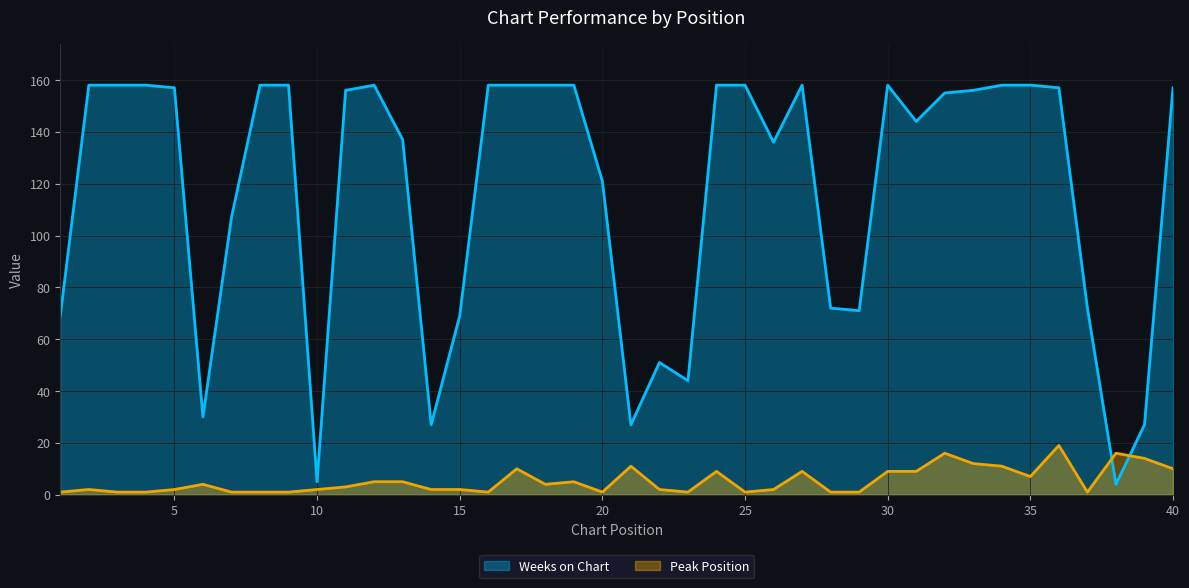

What are all the series names shown in the legend?

Weeks on Chart, Peak Position